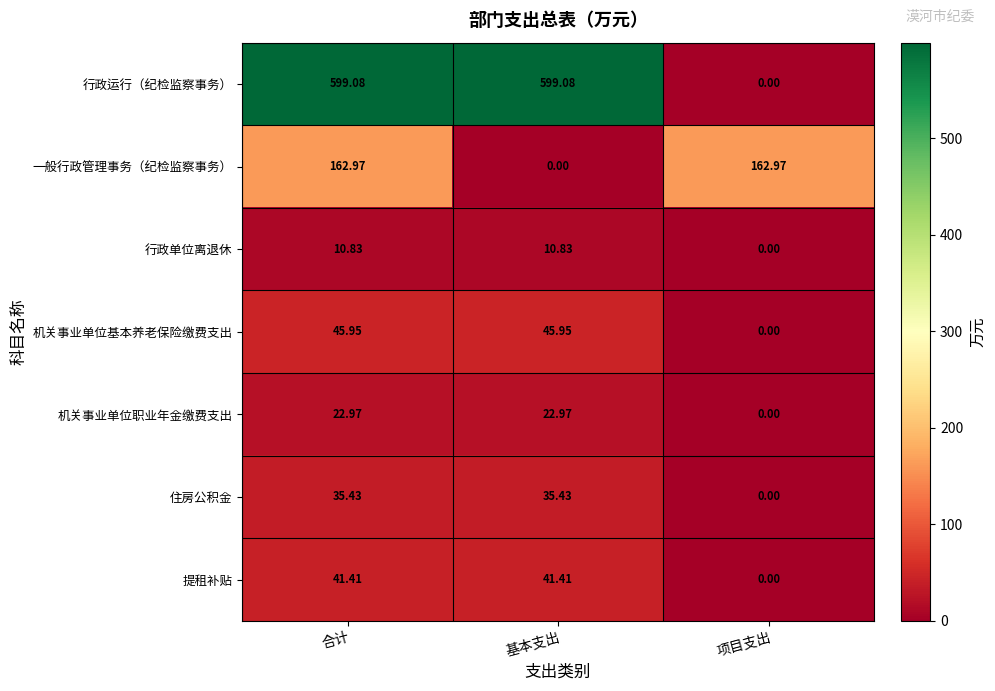

Between 基本支出 and 项目支出, which series saw the biggest shift?

行政运行（纪检监察事务）